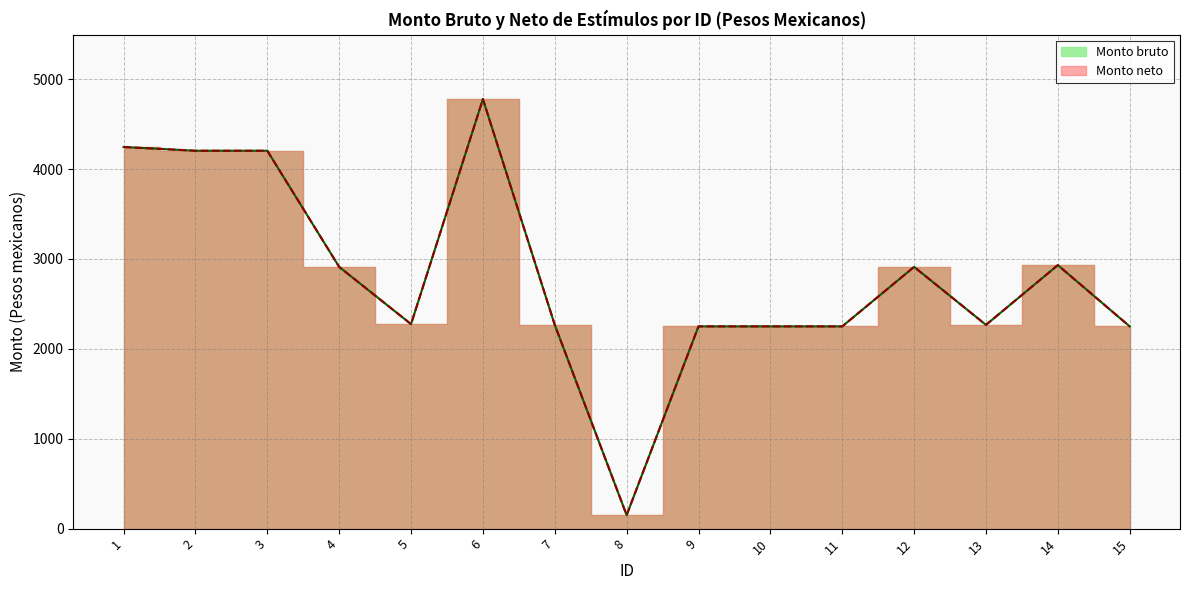

Which series changed the most between 9 and 14?

Monto bruto